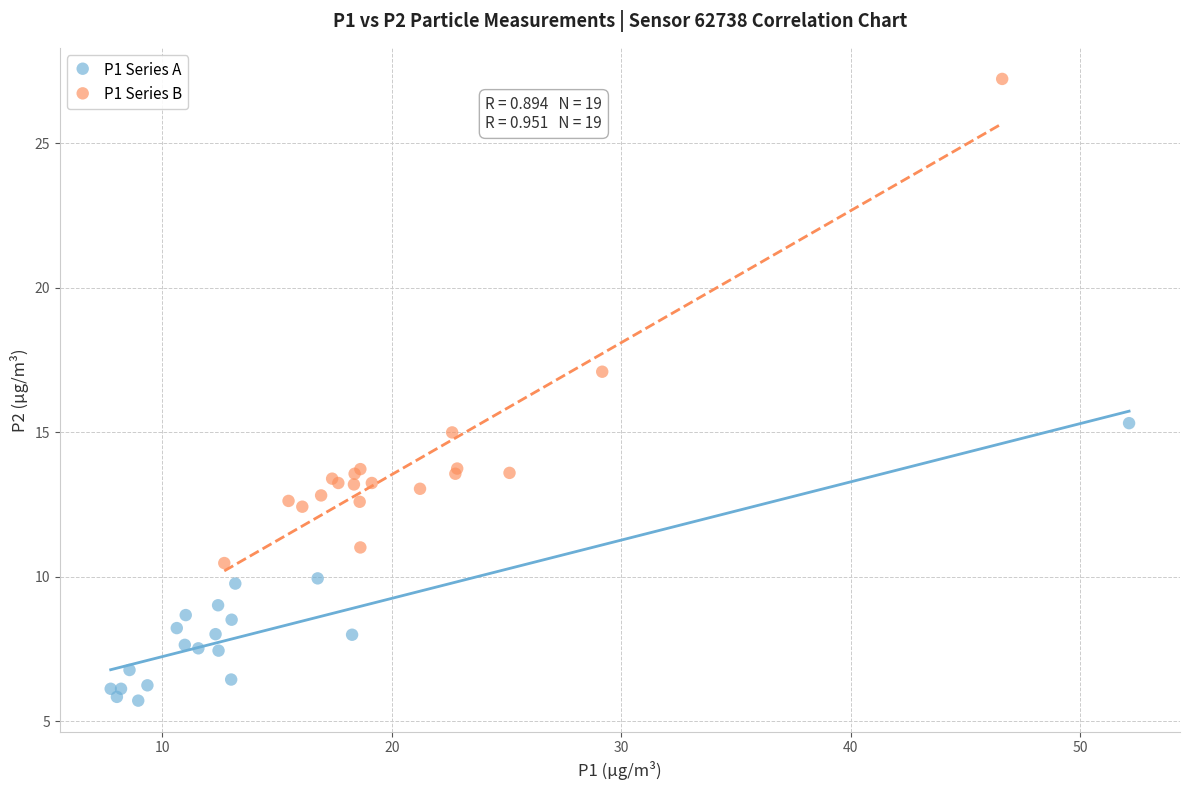

Which series reaches the maximum Y coordinate?

P1 Series B